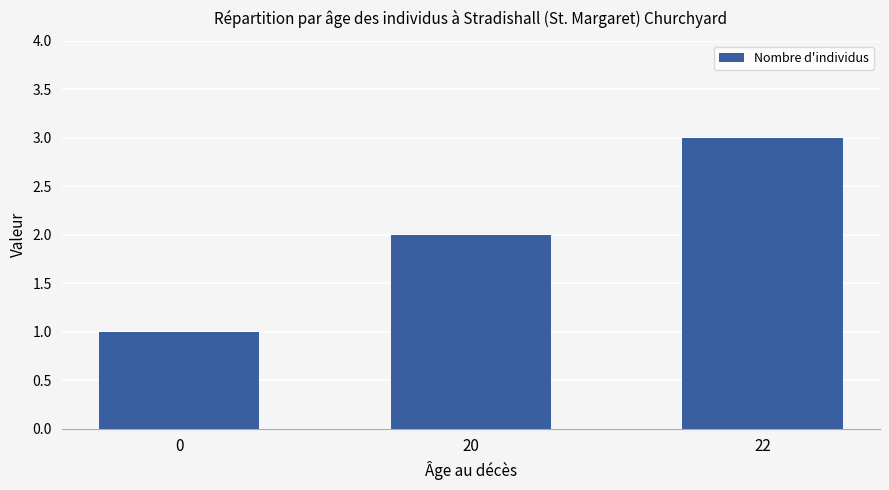

List the labels in order of value, smallest first.

0, 20, 22